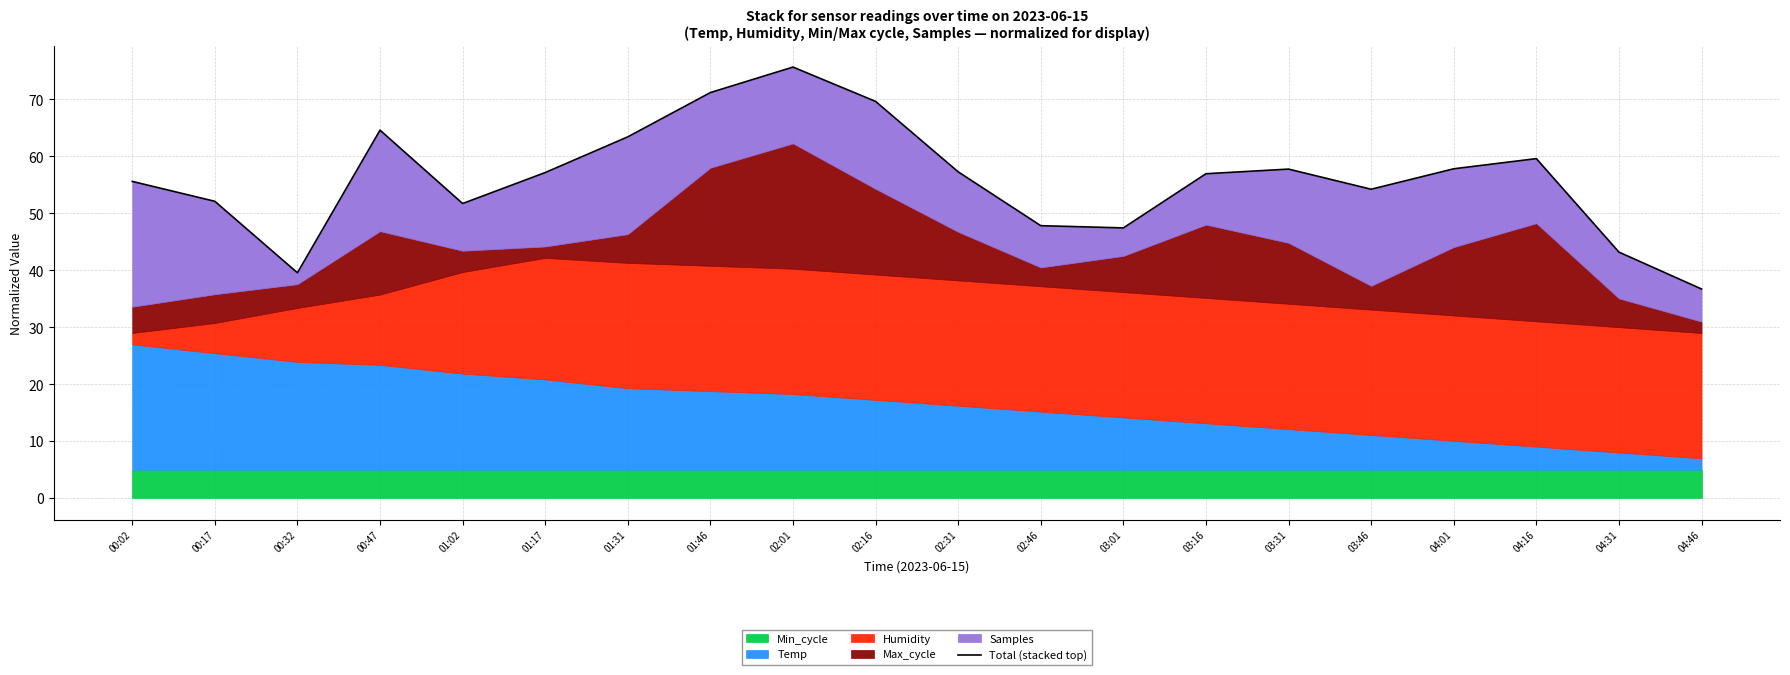

Rank the categories by value from lowest to highest.

04:46, 00:32, 04:31, 03:01, 02:46, 01:02, 00:17, 03:46, 00:02, 03:16, 01:17, 02:31, 03:31, 04:01, 04:16, 01:31, 00:47, 02:16, 01:46, 02:01